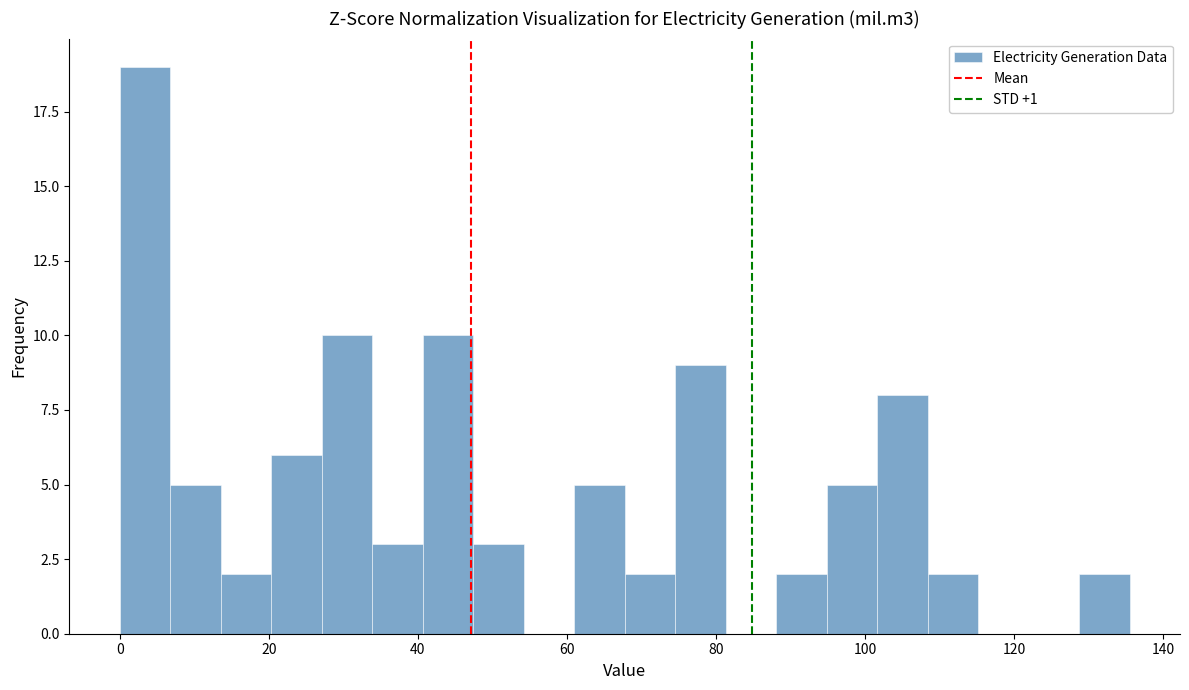

Around what value on the x-axis is the tallest bar? Give the approximate position of its centre, as read against the axis.

4